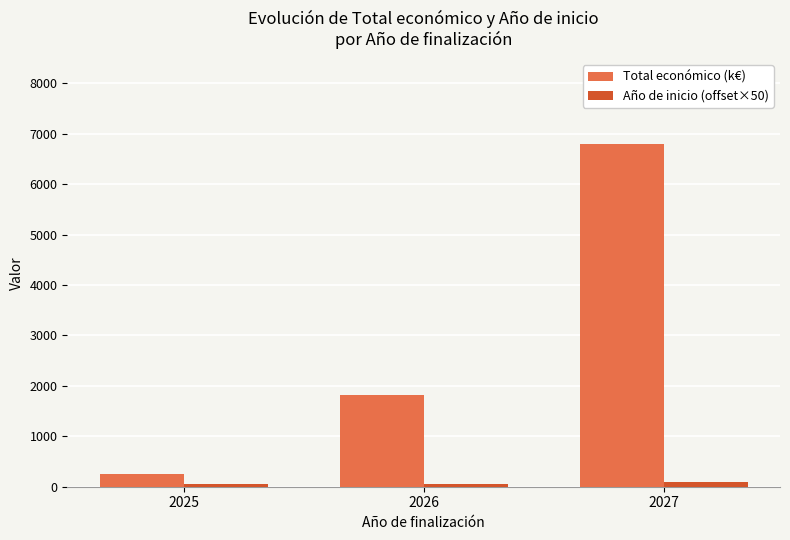

How many values in the Total económico (k€) series are below 1824?

1